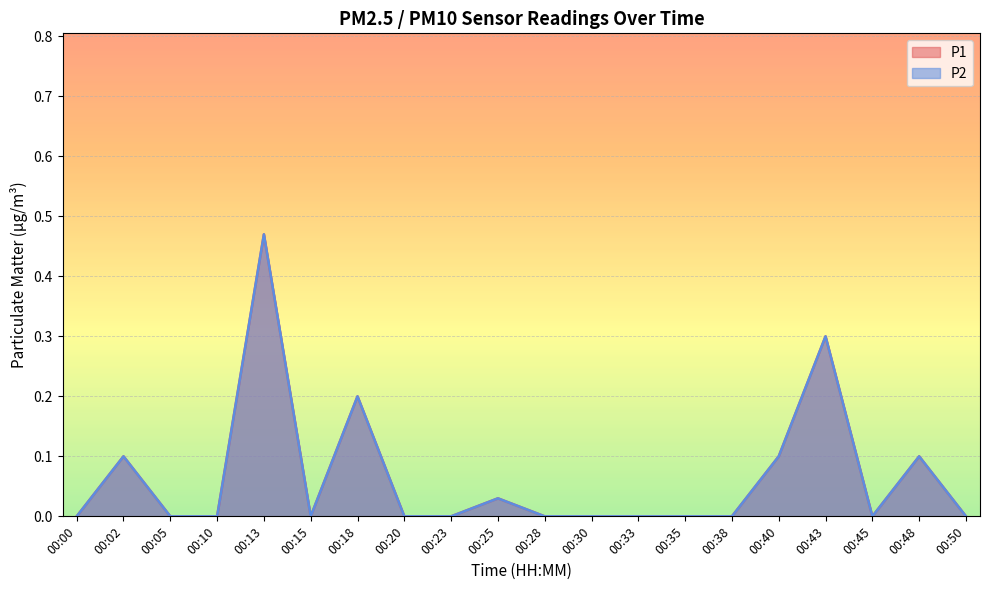

Reading left to right, transcribe all the data shown in this chart.

P1: 00:00=0.0	00:02=0.1	00:05=0.0	00:10=0.0	00:13=0.5	00:15=0.0	00:18=0.2	00:20=0.0	00:23=0.0	00:25=0.0	00:28=0.0	00:30=0.0	00:33=0.0	00:35=0.0	00:38=0.0	00:40=0.1	00:43=0.3	00:45=0.0	00:48=0.1	00:50=0.0
P2: 00:00=0.0	00:02=0.1	00:05=0.0	00:10=0.0	00:13=0.5	00:15=0.0	00:18=0.2	00:20=0.0	00:23=0.0	00:25=0.0	00:28=0.0	00:30=0.0	00:33=0.0	00:35=0.0	00:38=0.0	00:40=0.1	00:43=0.3	00:45=0.0	00:48=0.1	00:50=0.0